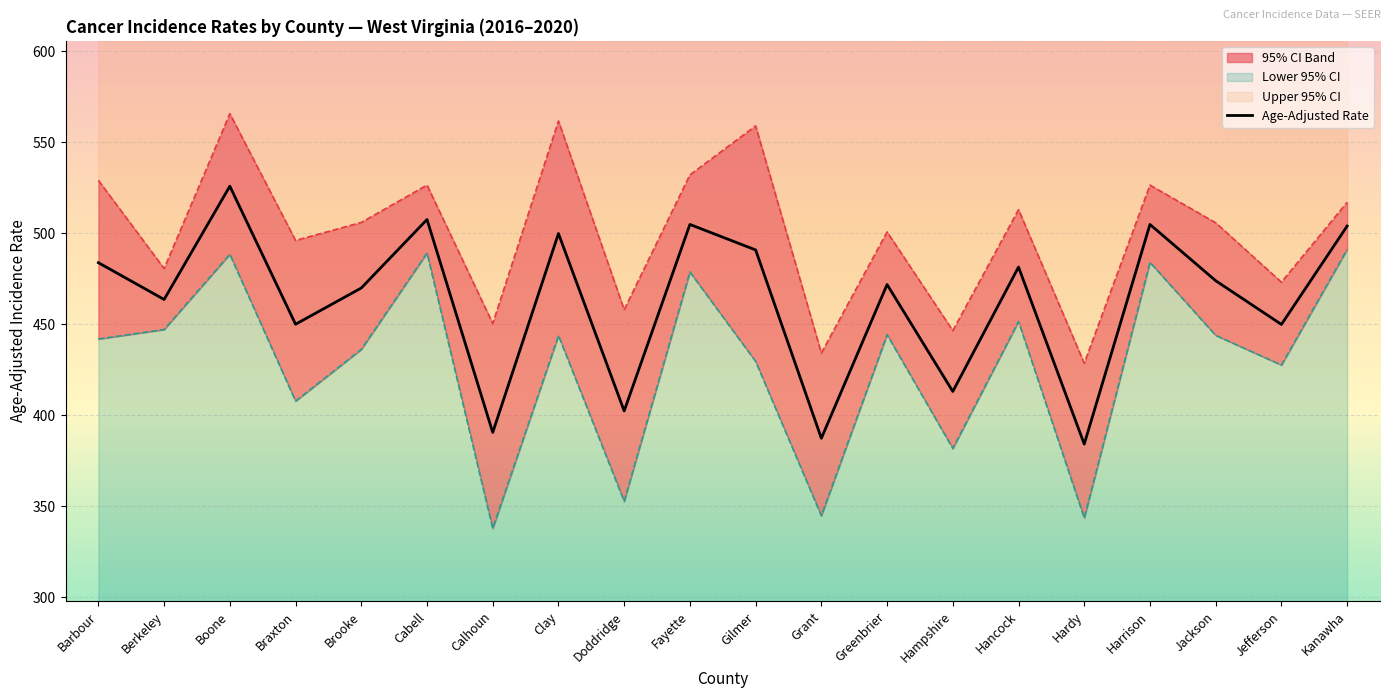

What is the change in value from Berkeley to Clay?

+36.2